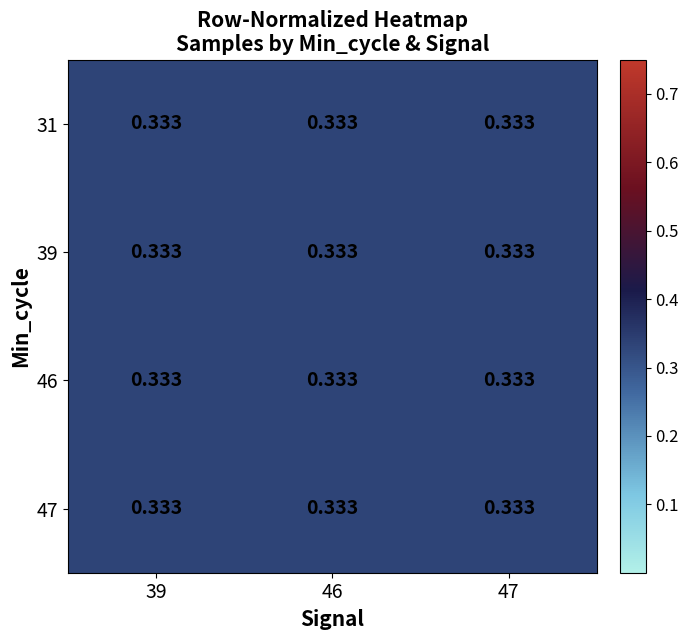

How many series are shown in this chart?

4